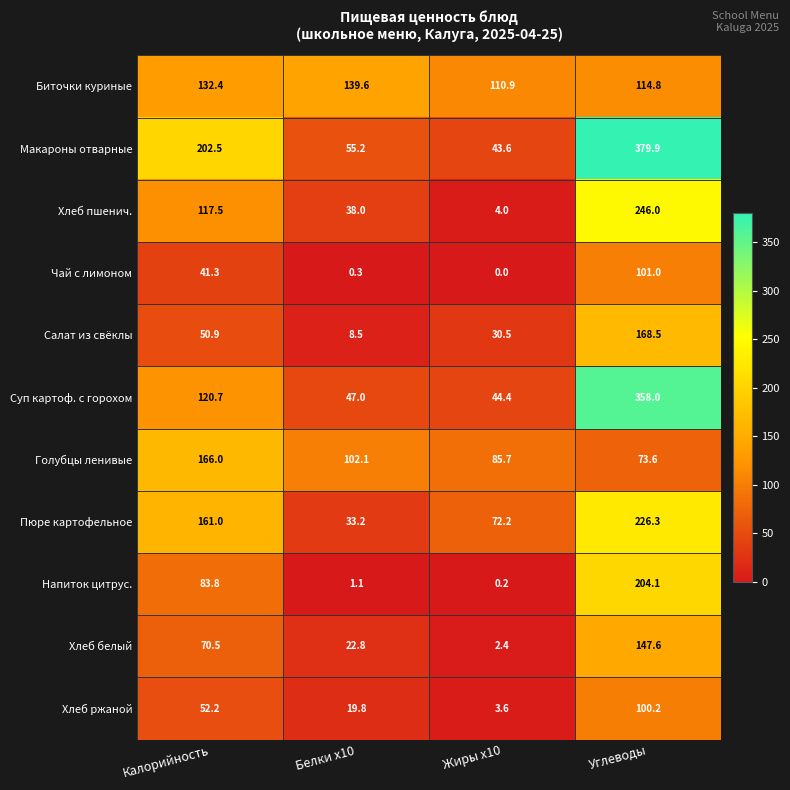

What is the highest value of the Хлеб пшенич. series?

246.0